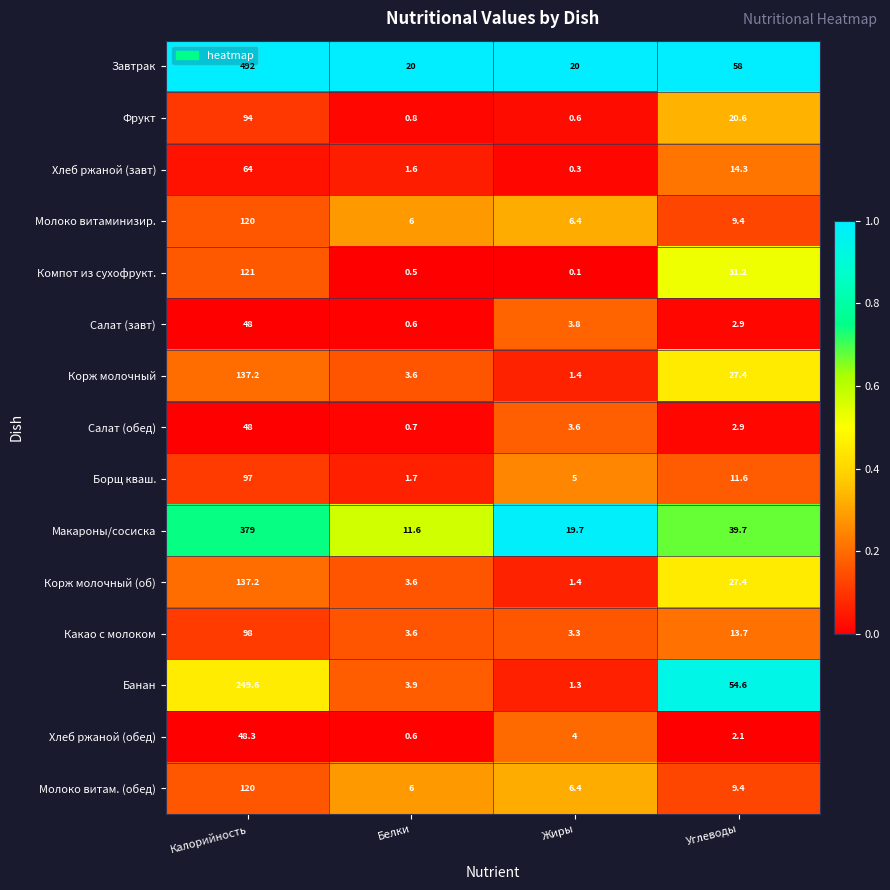

What value does the Макароны/сосиска series have at Жиры?

19.7